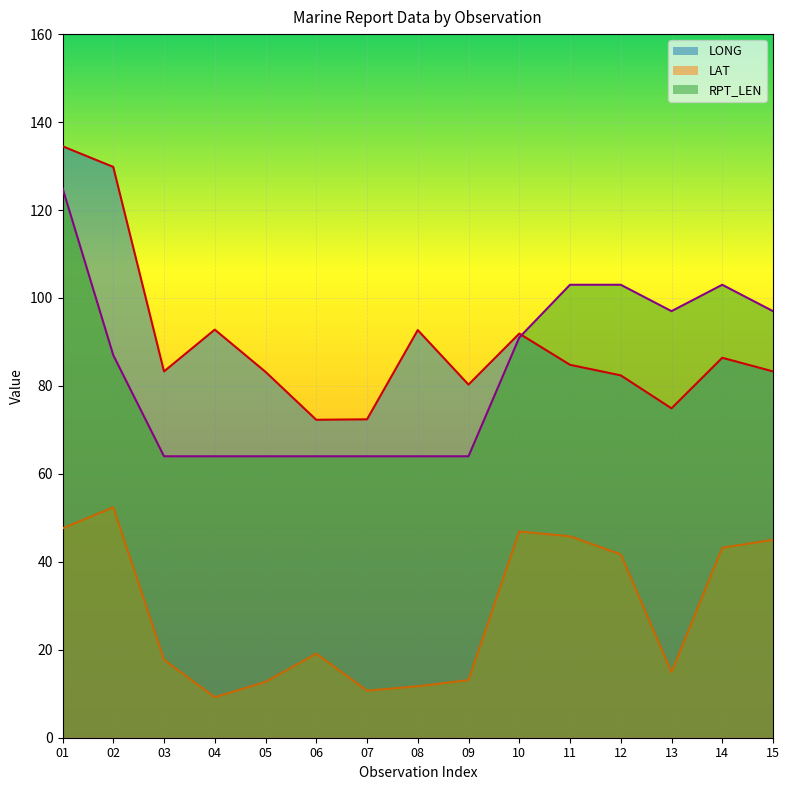

List the labels in order of LAT value, smallest first.

04, 07, 08, 05, 09, 13, 03, 06, 12, 14, 15, 11, 10, 01, 02